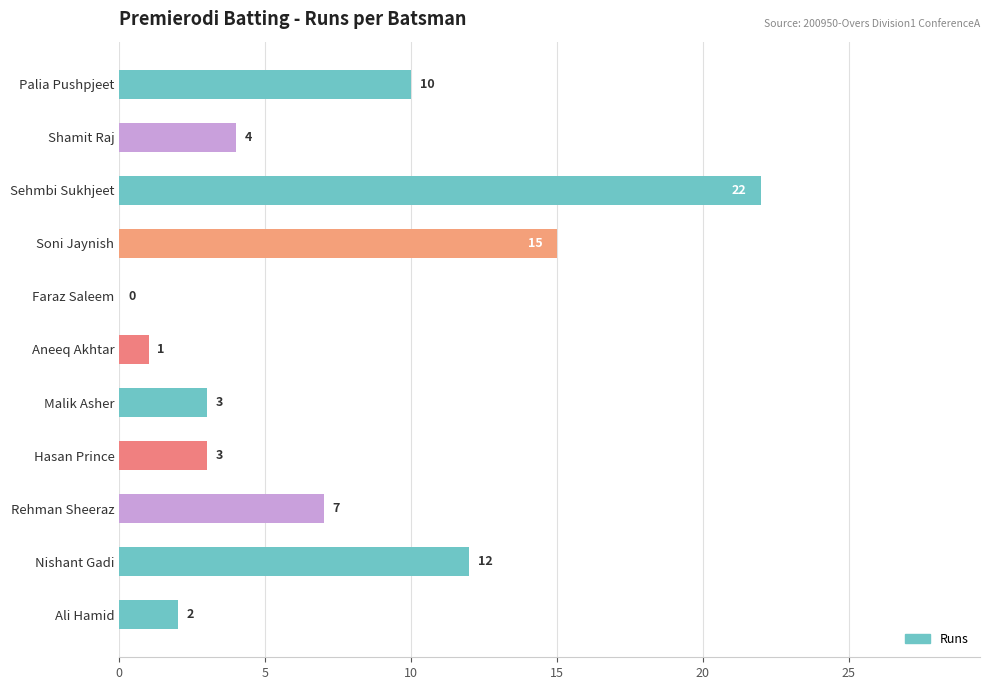

Between Rehman Sheeraz and Faraz Saleem, which is larger?

Rehman Sheeraz